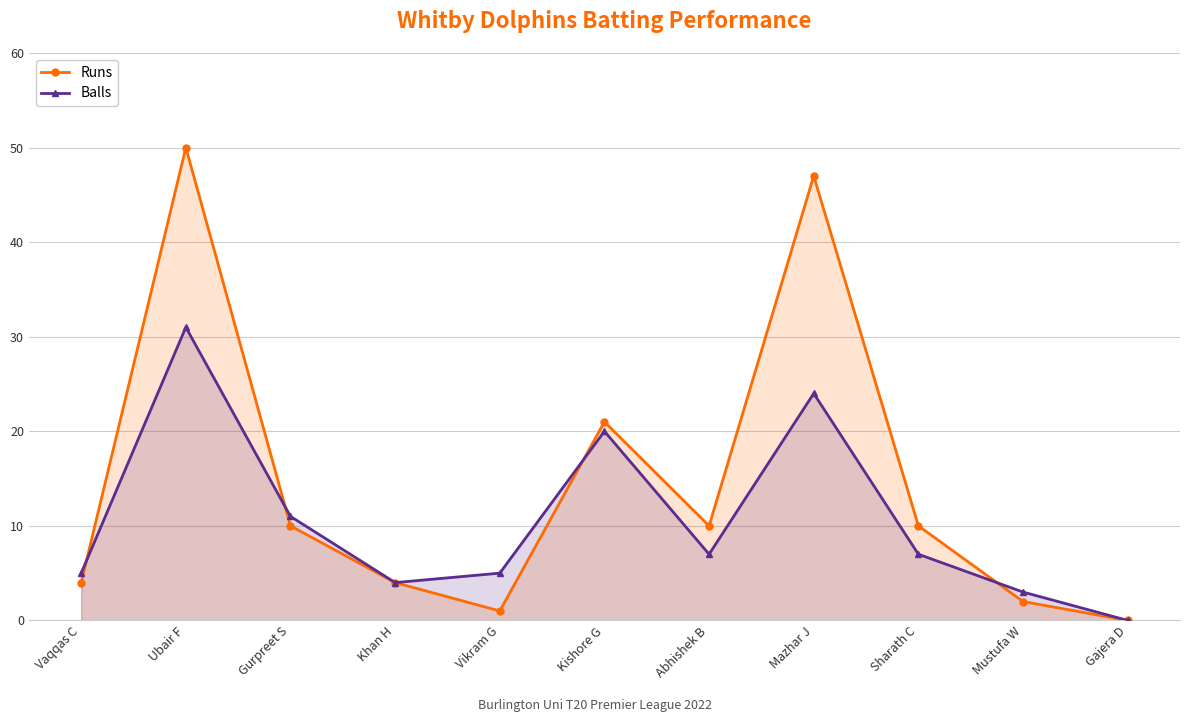

List the series in order of their peak value, highest first.

Runs, Balls